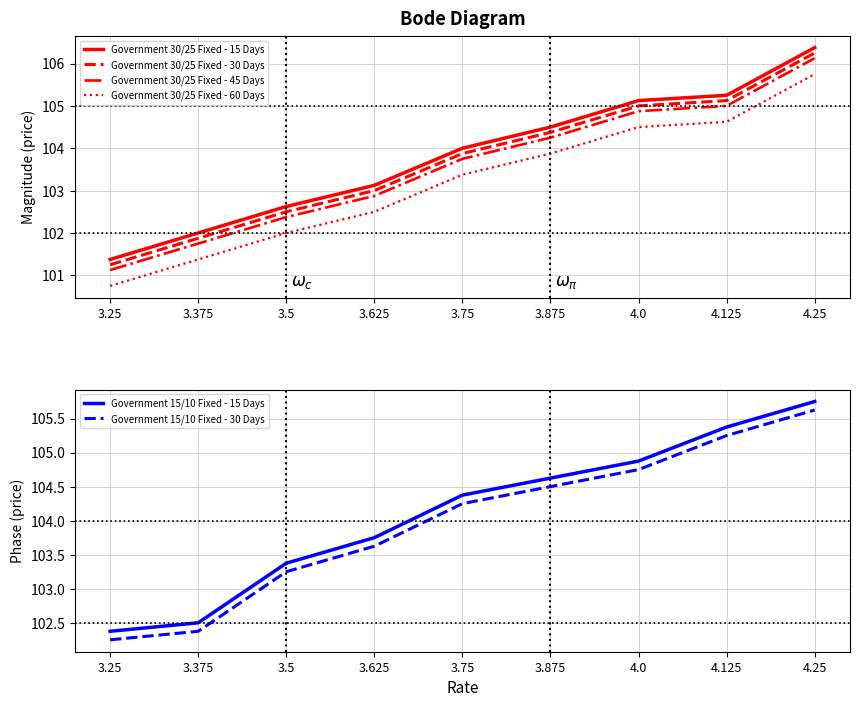

The value of Government 15/10 Fixed - 30 Days at 3.375 is 184.2. True or false?

False